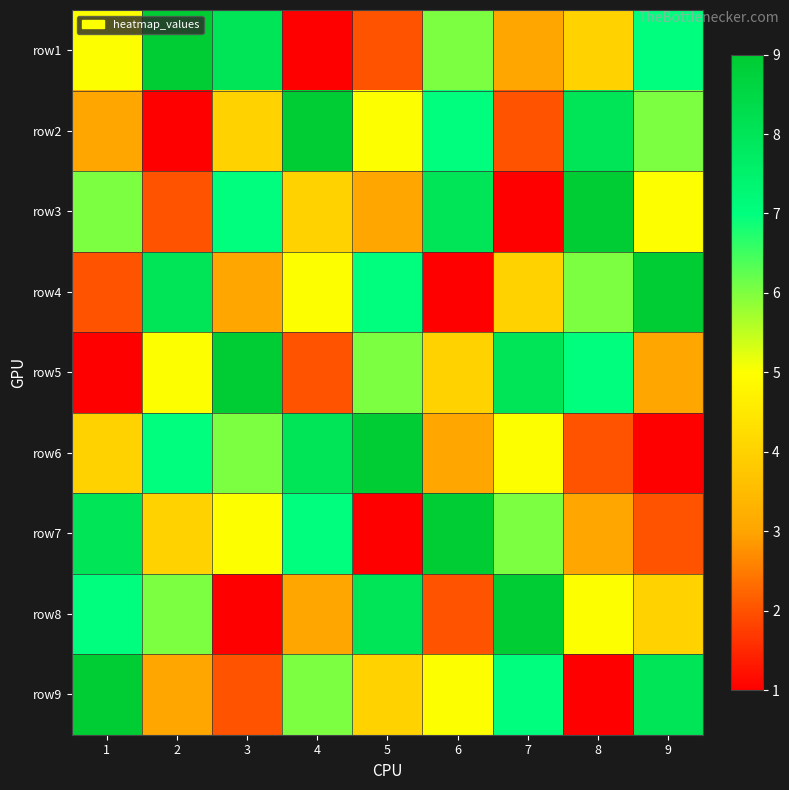

Reading left to right, what are all the values shown in this chart?

row1: 1=5	2=9	3=8	4=1	5=2	6=6	7=3	8=4	9=7
row2: 1=3	2=1	3=4	4=9	5=5	6=7	7=2	8=8	9=6
row3: 1=6	2=2	3=7	4=4	5=3	6=8	7=1	8=9	9=5
row4: 1=2	2=8	3=3	4=5	5=7	6=1	7=4	8=6	9=9
row5: 1=1	2=5	3=9	4=2	5=6	6=4	7=8	8=7	9=3
row6: 1=4	2=7	3=6	4=8	5=9	6=3	7=5	8=2	9=1
row7: 1=8	2=4	3=5	4=7	5=1	6=9	7=6	8=3	9=2
row8: 1=7	2=6	3=1	4=3	5=8	6=2	7=9	8=5	9=4
row9: 1=9	2=3	3=2	4=6	5=4	6=5	7=7	8=1	9=8